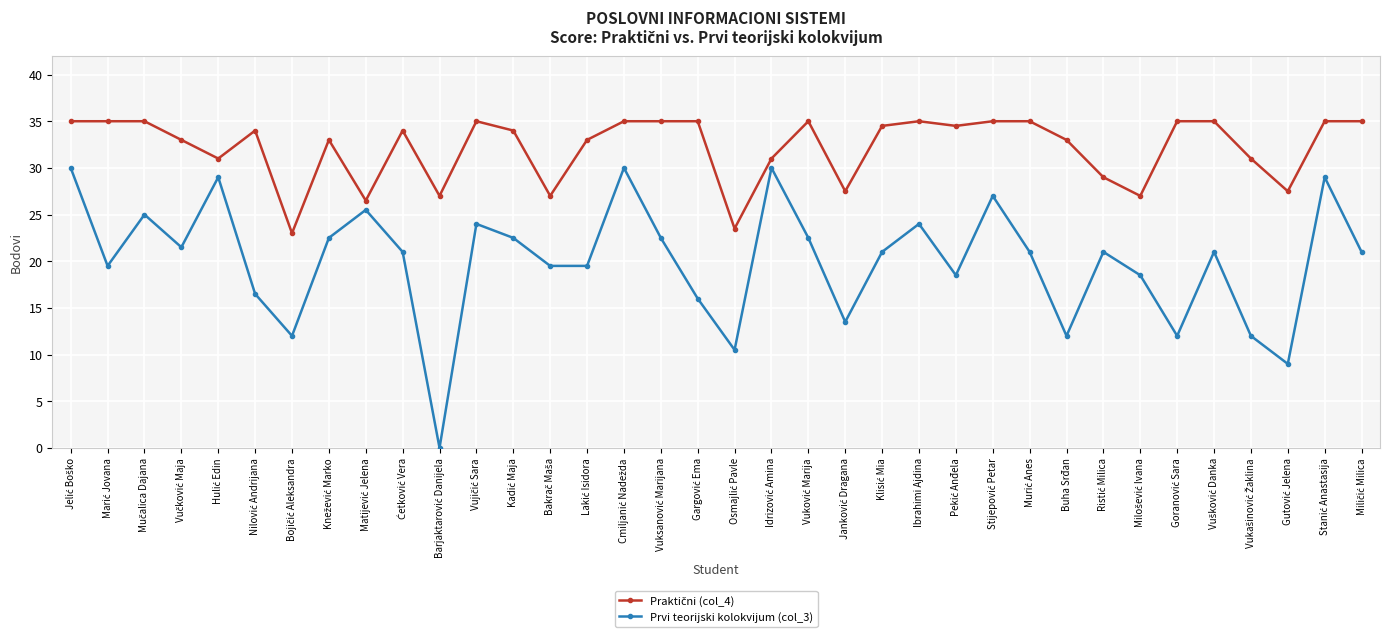

What is the difference between the maximum and minimum values in the Prvi teorijski kolokvijum (col_3) series?

30.0